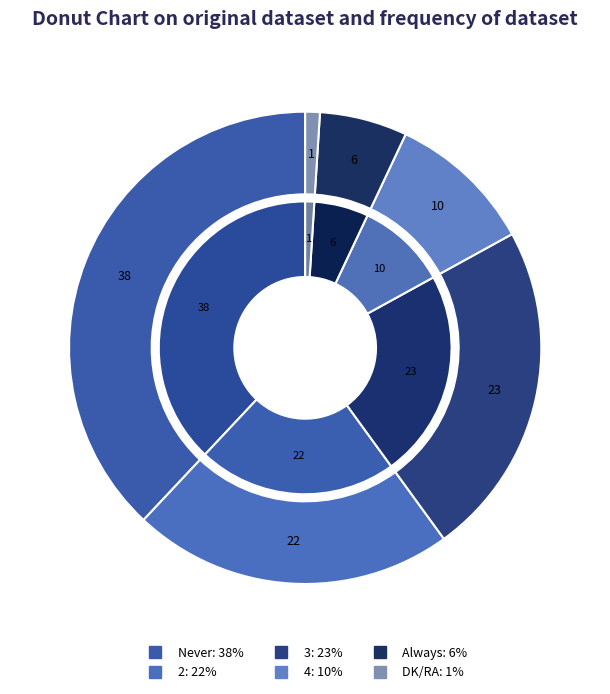

Count the number of slices in the pie.

6